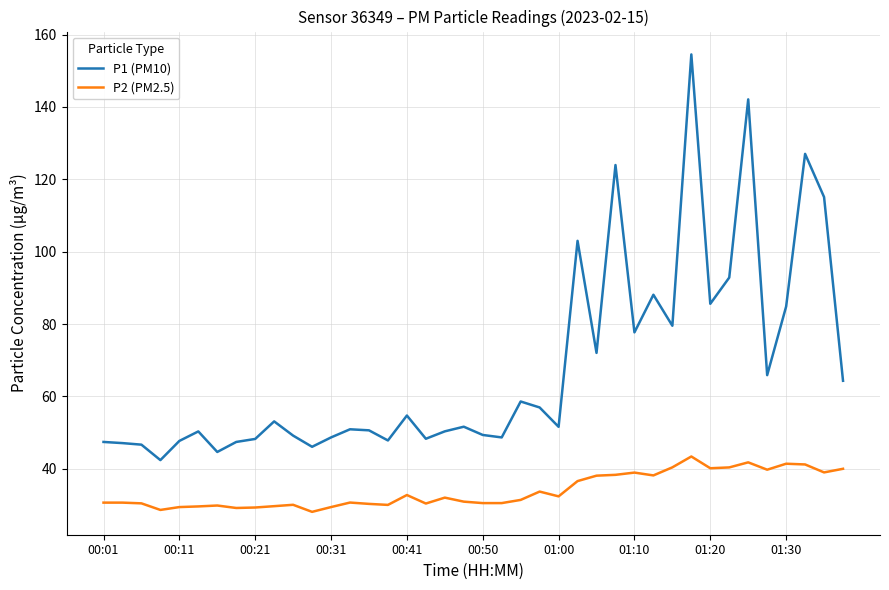

In P1 (PM10), how many points are higher than both neighbors (excluding endpoints)?

12